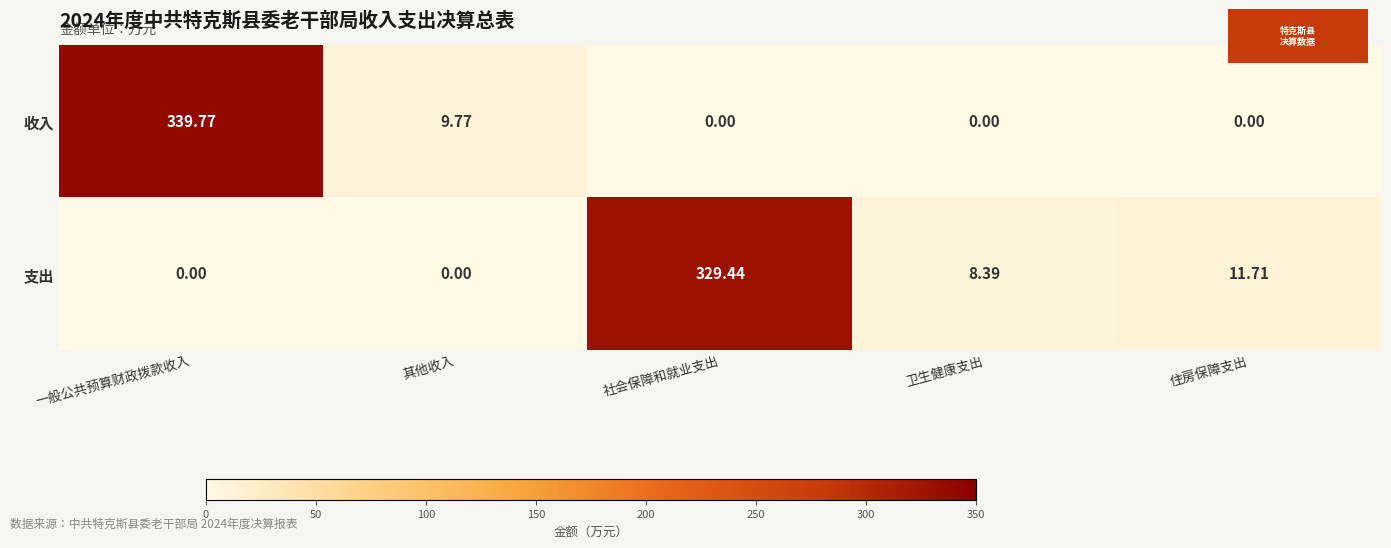

At which category is the sum across all series the highest?

一般公共预算财政拨款收入